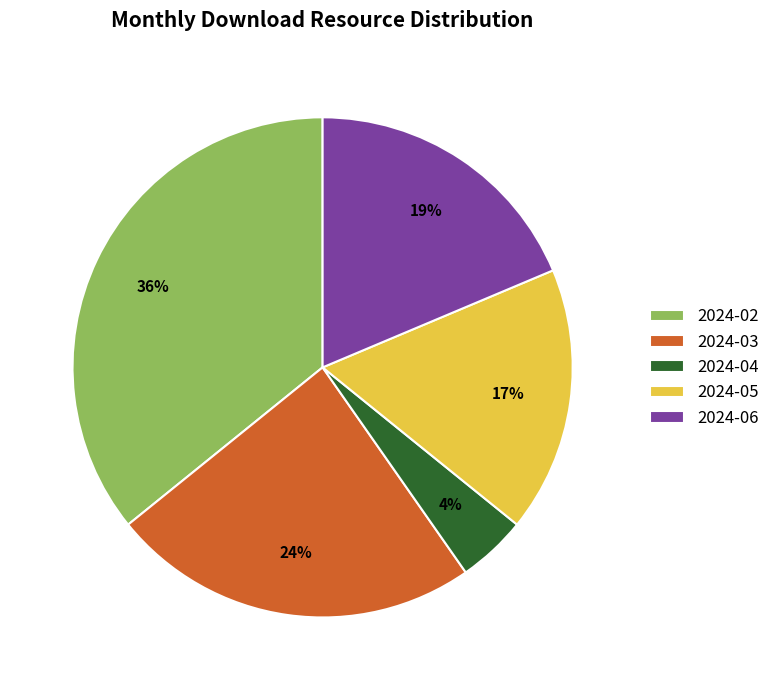

Between 2024-04 and 2024-06, which is larger?

2024-06